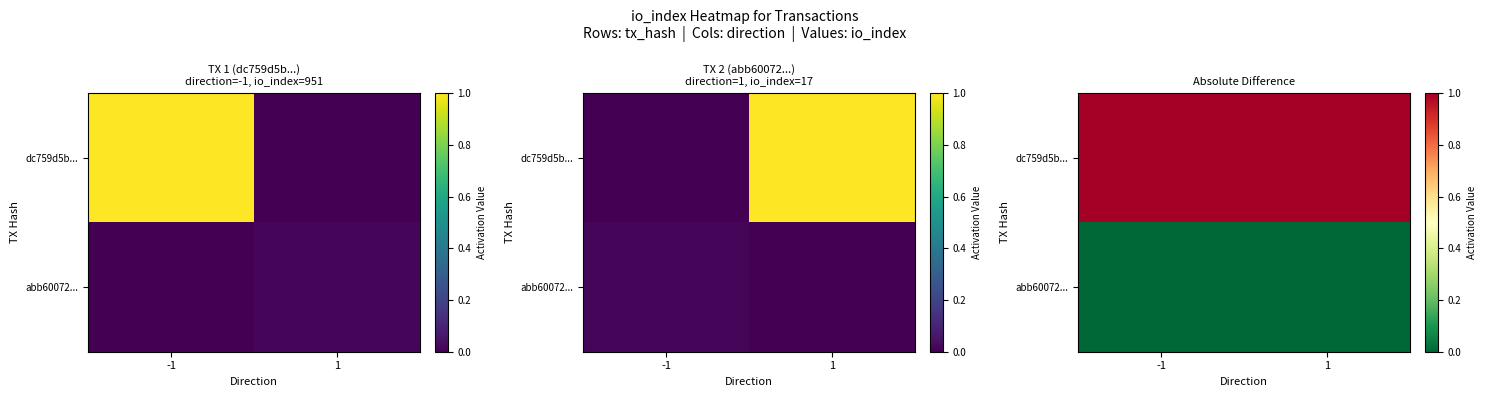

List the series in order of their overall mean, lowest first.

abb60072..., dc759d5b...